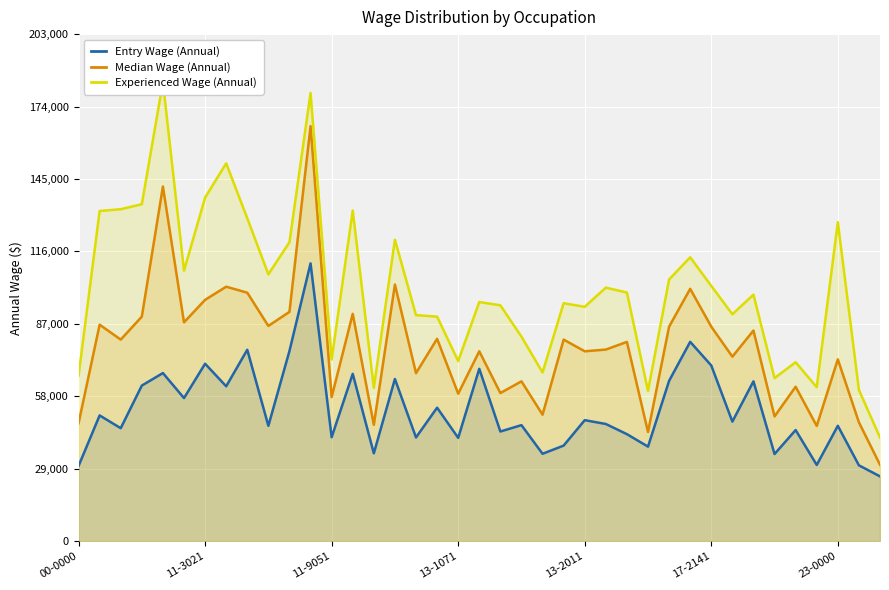

What is the sum of the Entry Wage (Annual) values at 11 and 8?

187845